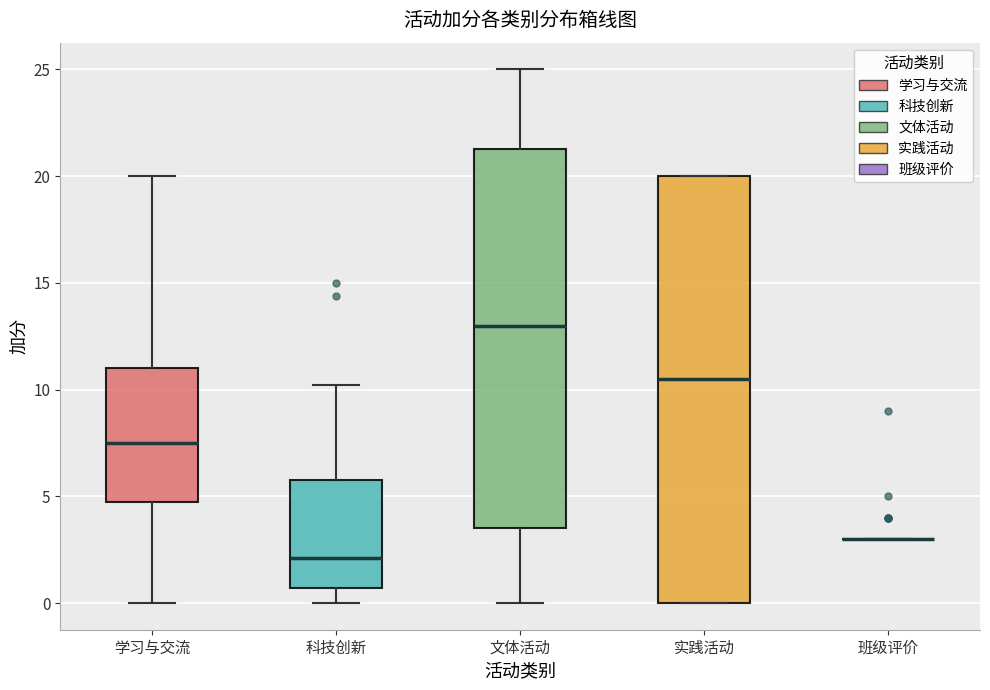

Reading left to right, transcribe this box plot: for each box, give where its median line is, the range the box spans, and where its two whiskers end, as read against the y-axis. The values are not printed on the chart, so give them approximately, as read against the axis.

学习与交流: median 7.5, box 5.0 to 11.0, whiskers 0.0 to 20.0
科技创新: median 2.0, box 0.5 to 6.0, whiskers 0.0 to 10.0
文体活动: median 13.0, box 3.5 to 21.5, whiskers 0.0 to 25.0
实践活动: median 10.5, box 0.0 to 20.0, whiskers 0.0 to 20.0
班级评价: box collapsed to a line at 3.0, whiskers 3.0 to 3.0